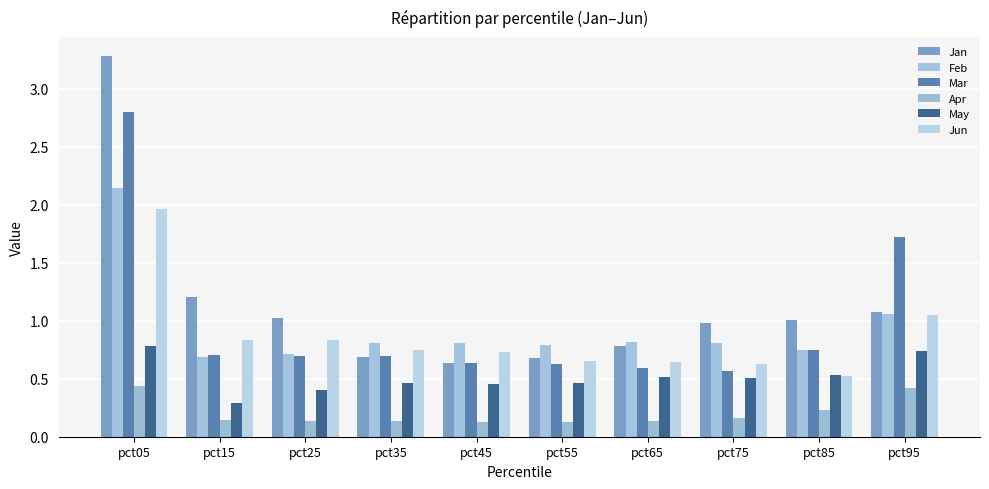

What is the approximate value of Feb at pct15?

0.7